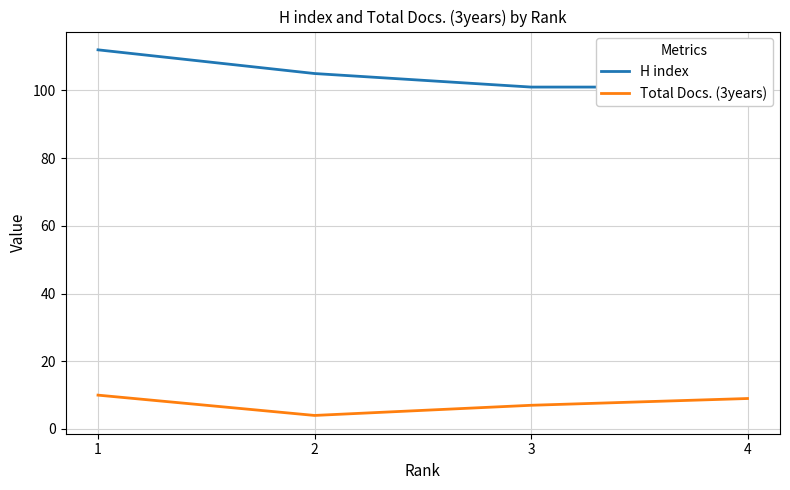

What is the total value across all series at 2?

109